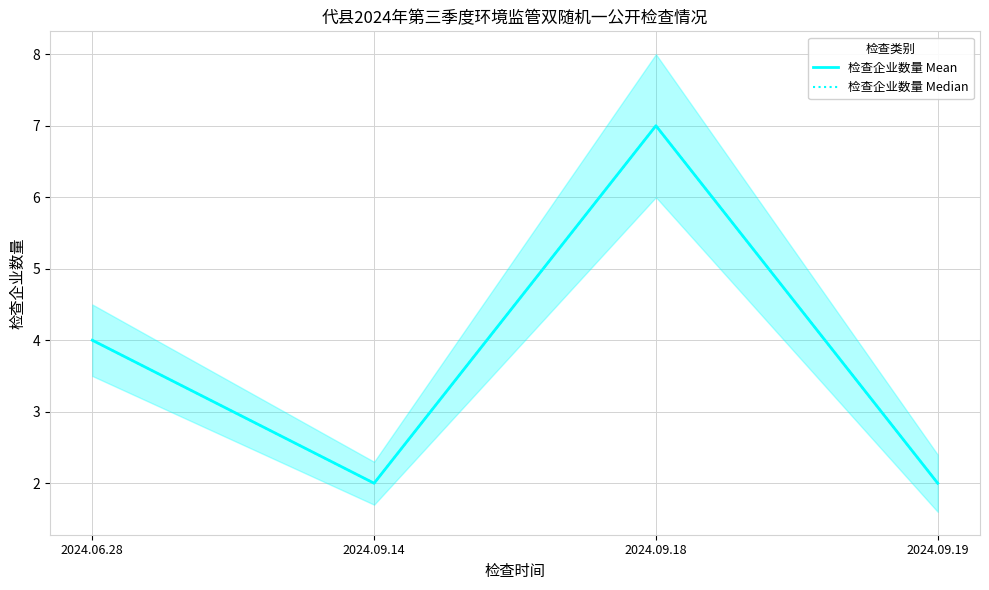

List the labels in order of 检查企业数量 Median value, smallest first.

2024.09.14, 2024.09.19, 2024.06.28, 2024.09.18